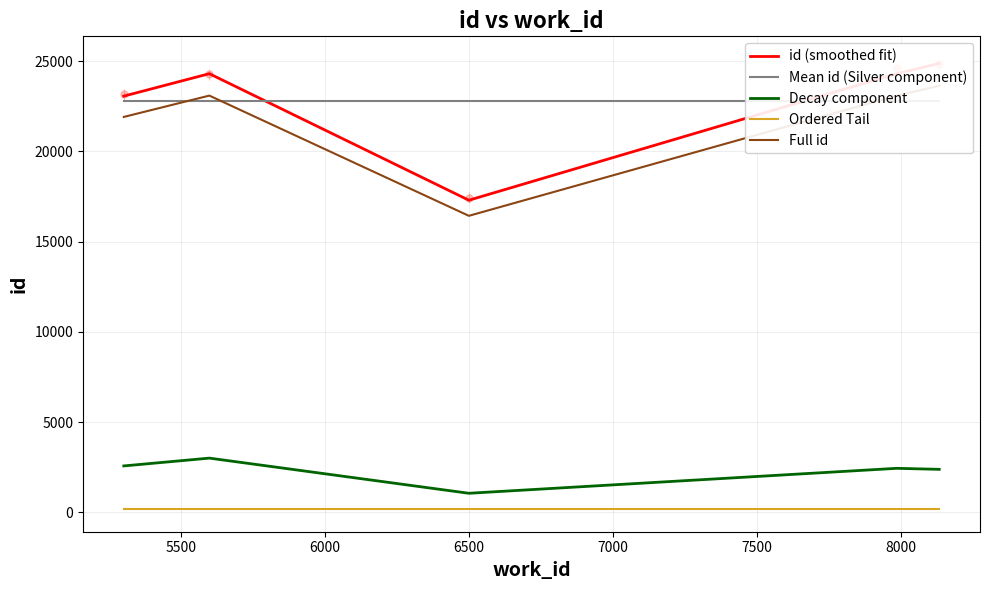

What is the maximum value for Decay component?

3003.4